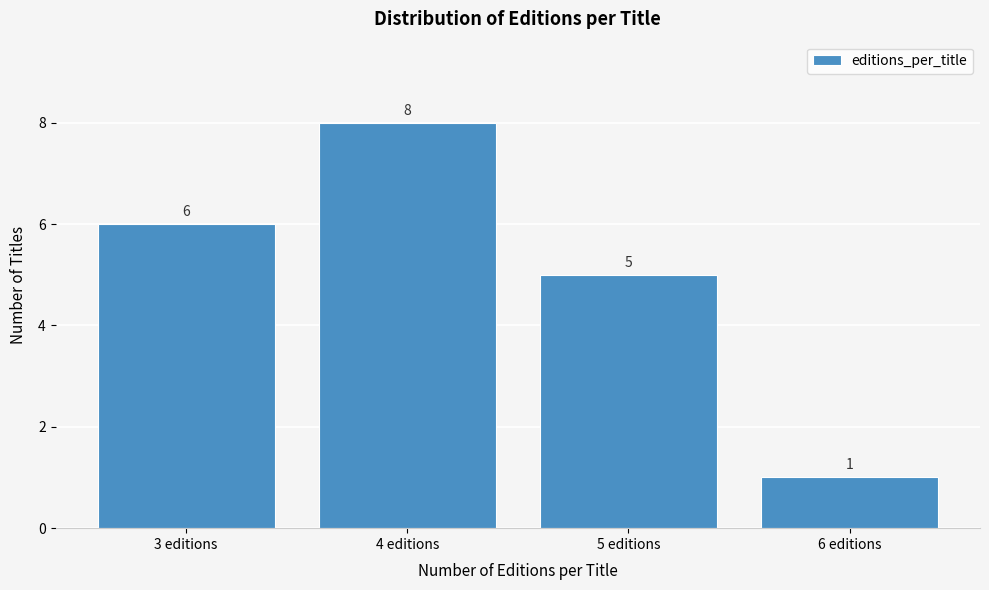

Reading left to right, transcribe all the data shown in this chart.

3 editions=6	4 editions=8	5 editions=5	6 editions=1